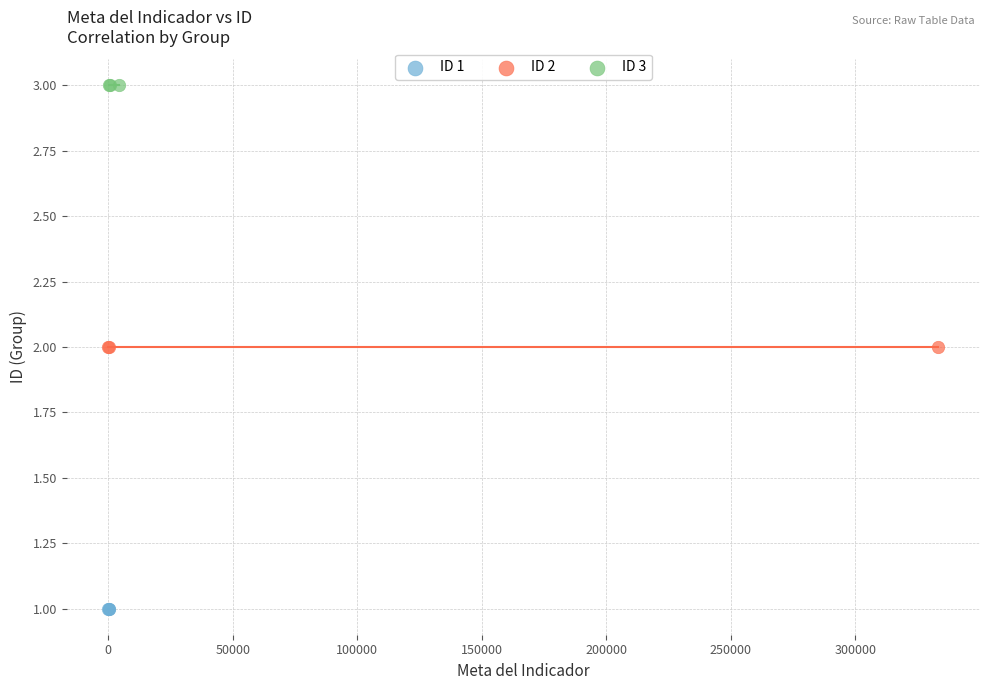

Which series reaches the maximum Y coordinate?

ID 3